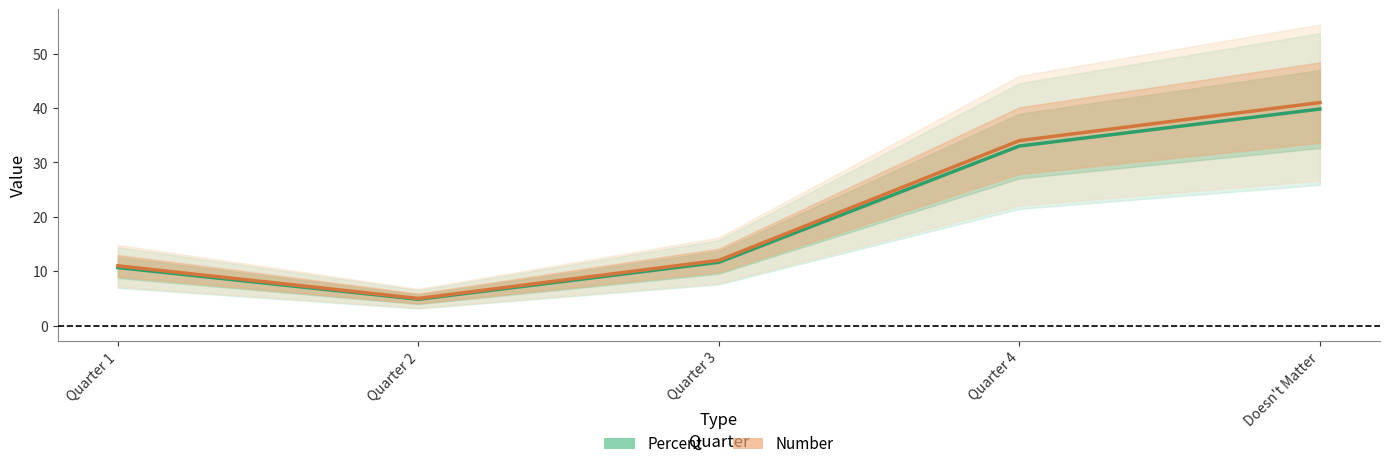

What is the value of the Number point at the 4th from the left?

34.0